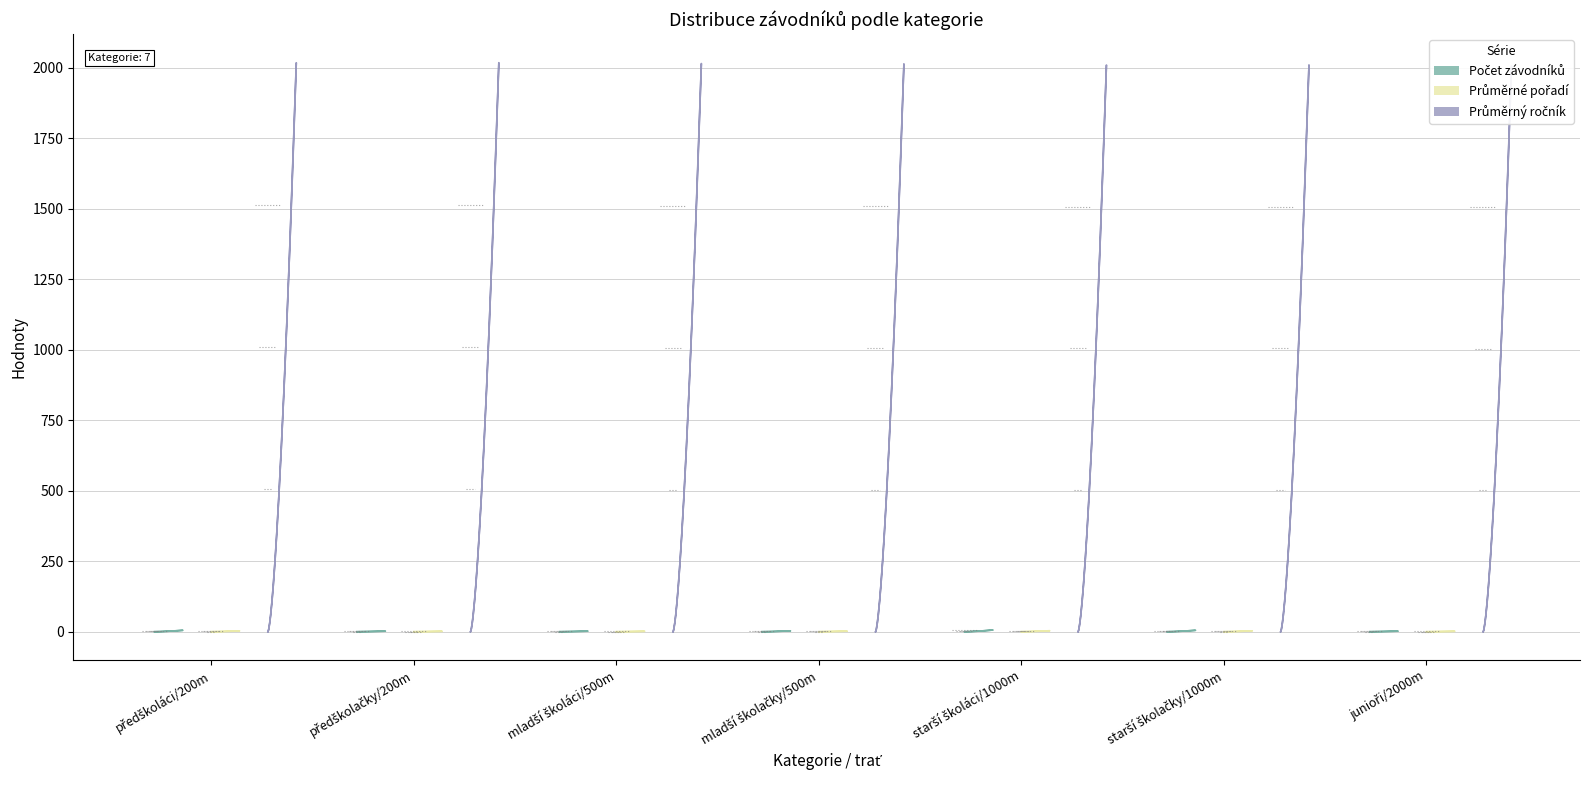

Reading left to right, list all the values displayed in this chart.

Počet závodníků: 0=5.0	1=2.0	2=2.0	3=3.0	4=6.0	5=5.0	6=2.0
Průměrné pořadí: 0=3.0	1=1.5	2=1.5	3=2.0	4=3.5	5=3.0	6=1.5
Průměrný ročník: 0=2018.2	1=2018.5	2=2015.5	3=2014.3	4=2010.3	5=2010.6	6=2007.0